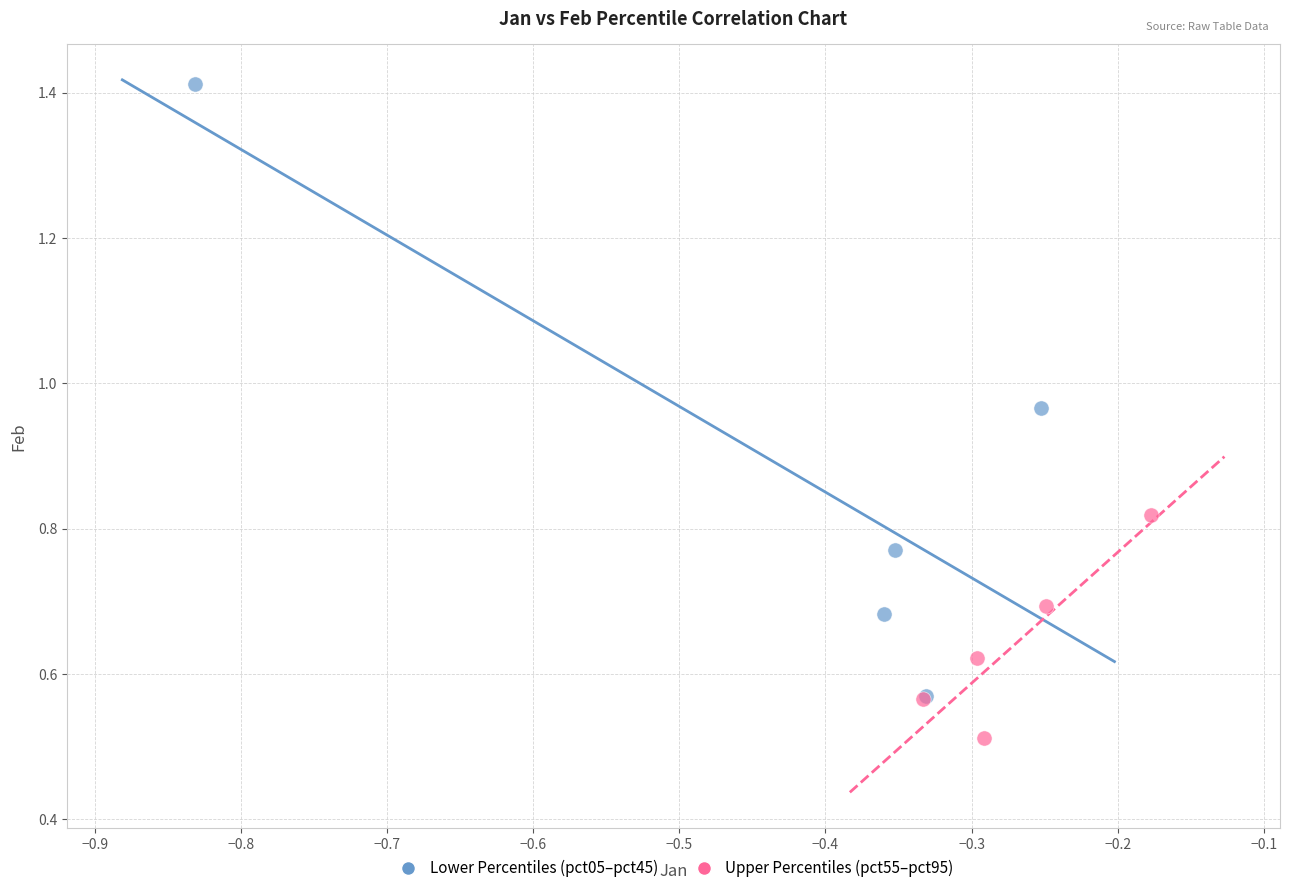

Which series contains the lowest Y value?

Upper Percentiles (pct55–pct95)